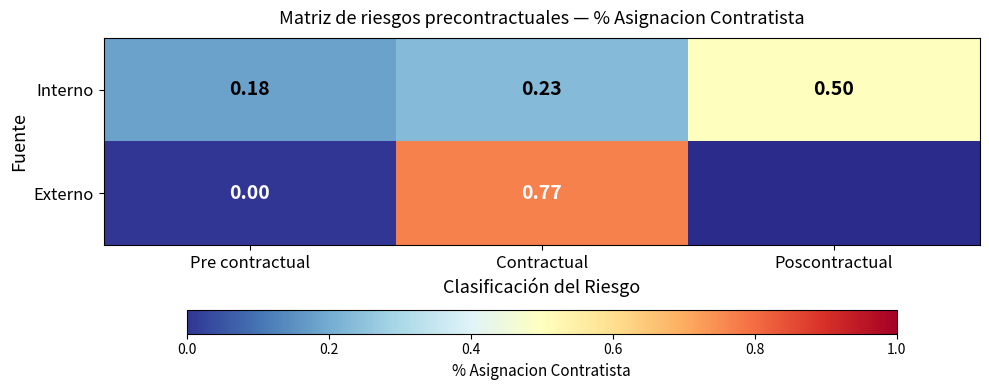

At which label does Interno reach its minimum?

Pre contractual